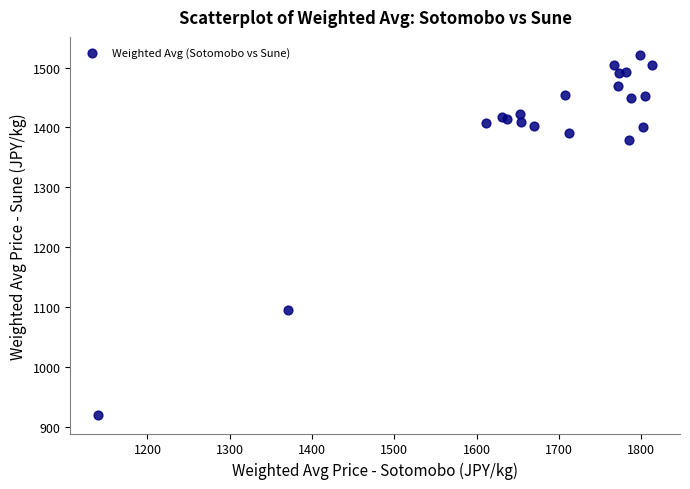

What Y value in the scatter plot is closest to 1219?

1095.0